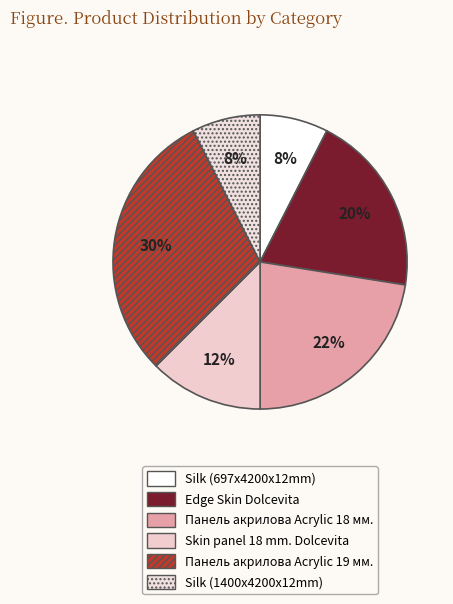

Rank the categories by value from highest to lowest.

Панель акрилова Acrylic 19 мм., Панель акрилова Acrylic 18 мм., Edge Skin Dolcevita, Skin panel 18 mm. Dolcevita, Silk (697x4200x12mm), Silk (1400x4200x12mm)